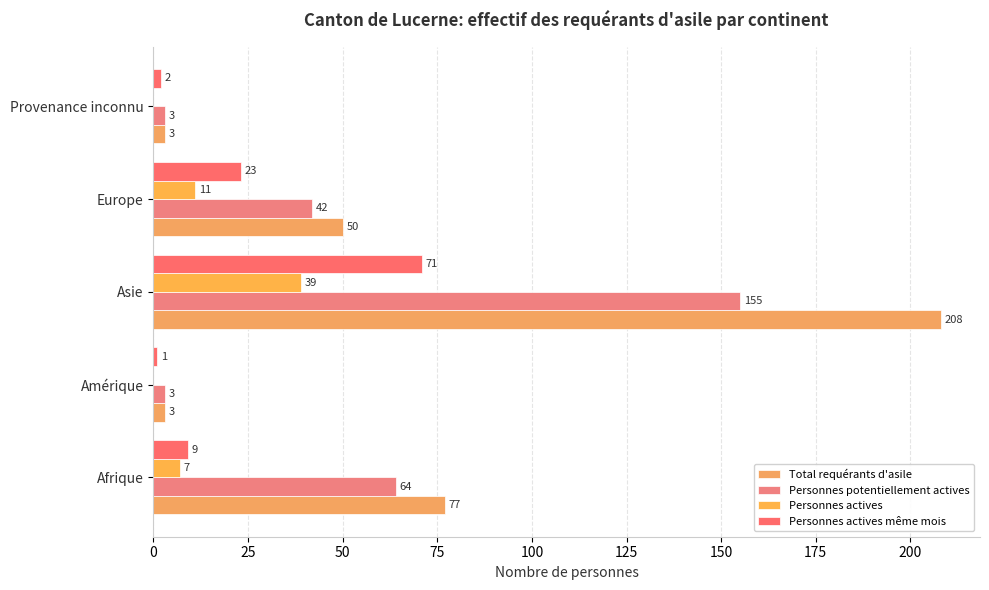

At how many categories does at least one series exceed 63?

2